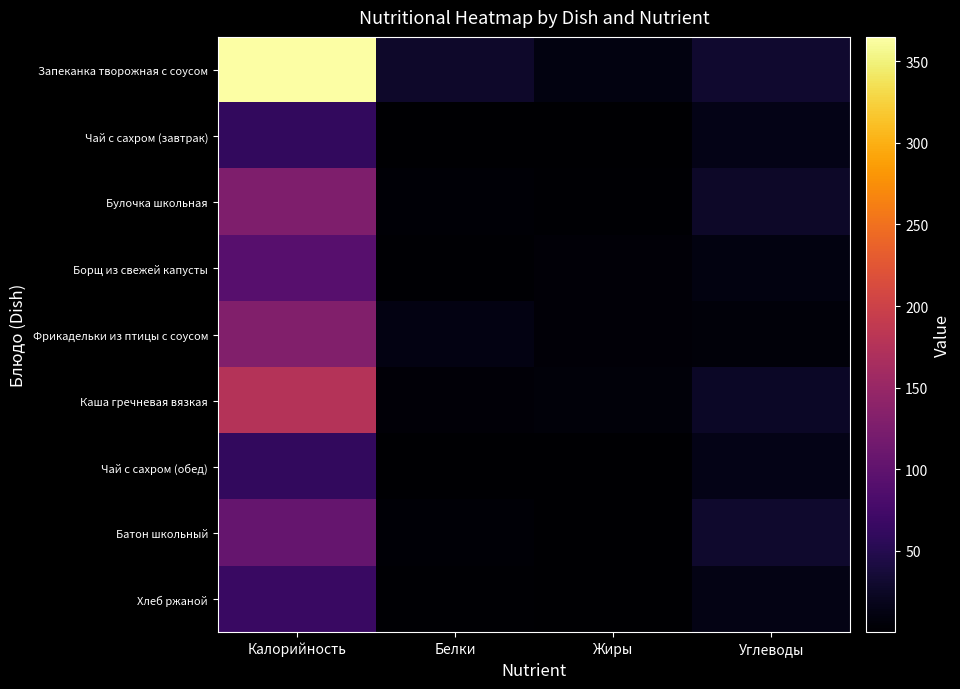

What is the total value across all series at Углеводы?

172.3